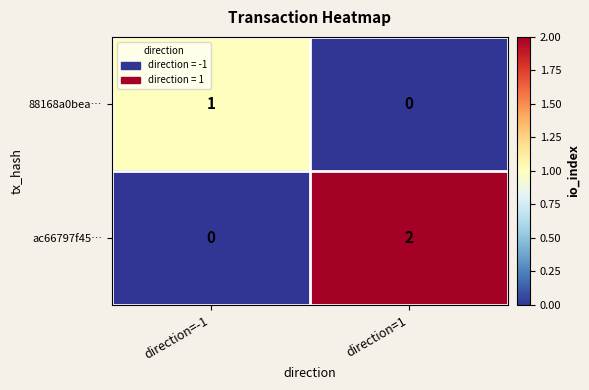

Reading right to left, transcribe all the data shown in this chart.

88168a0bea…: 0	1
ac66797f45…: 2	0